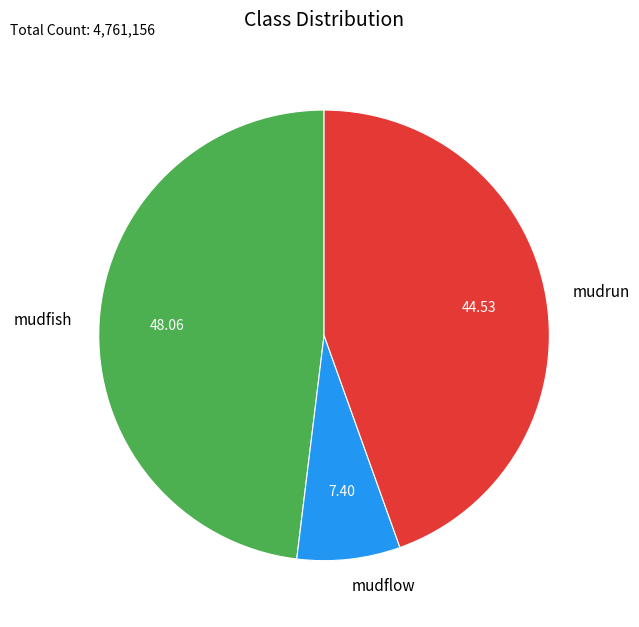

True or false: mudfish accounts for 48% of the total.

True